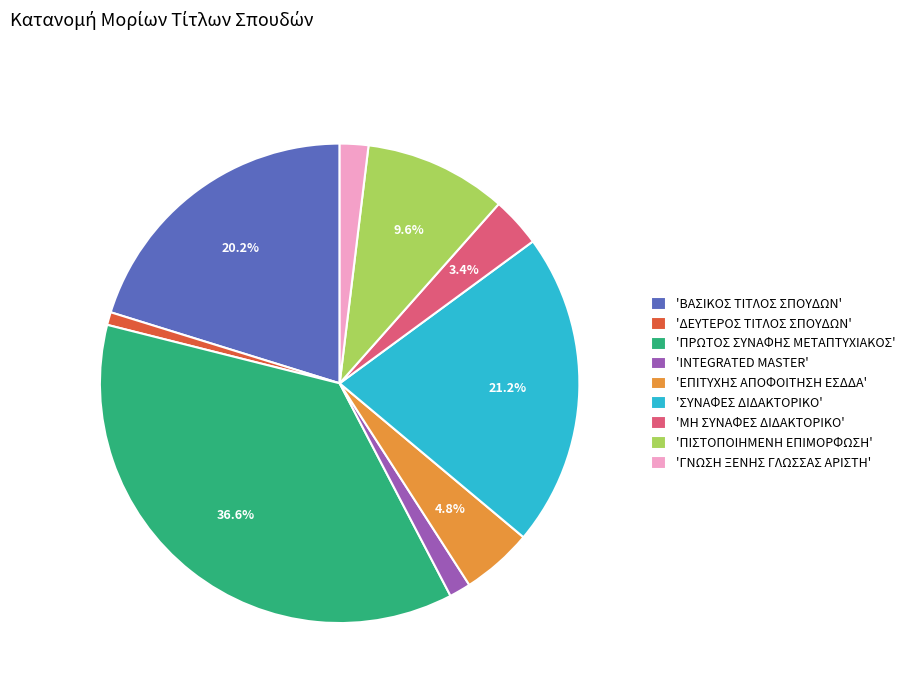

Which slice is the largest?

'ΠΡΩΤΟΣ ΣΥΝΑΦΗΣ ΜΕΤΑΠΤΥΧΙΑΚΟΣ'